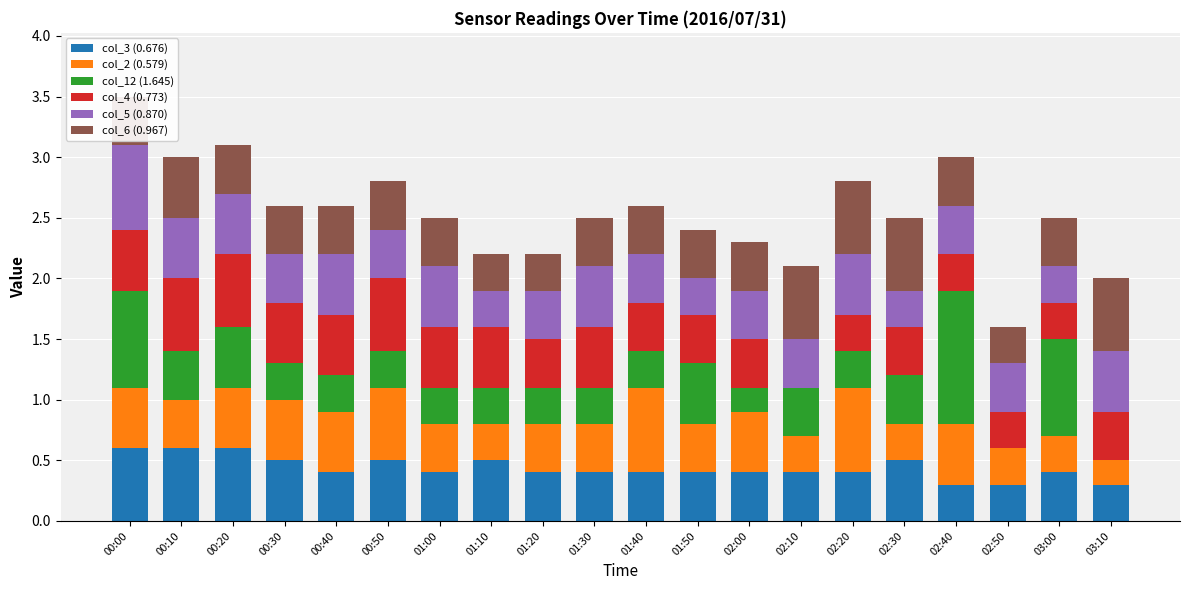

Count the number of data series in this chart.

6